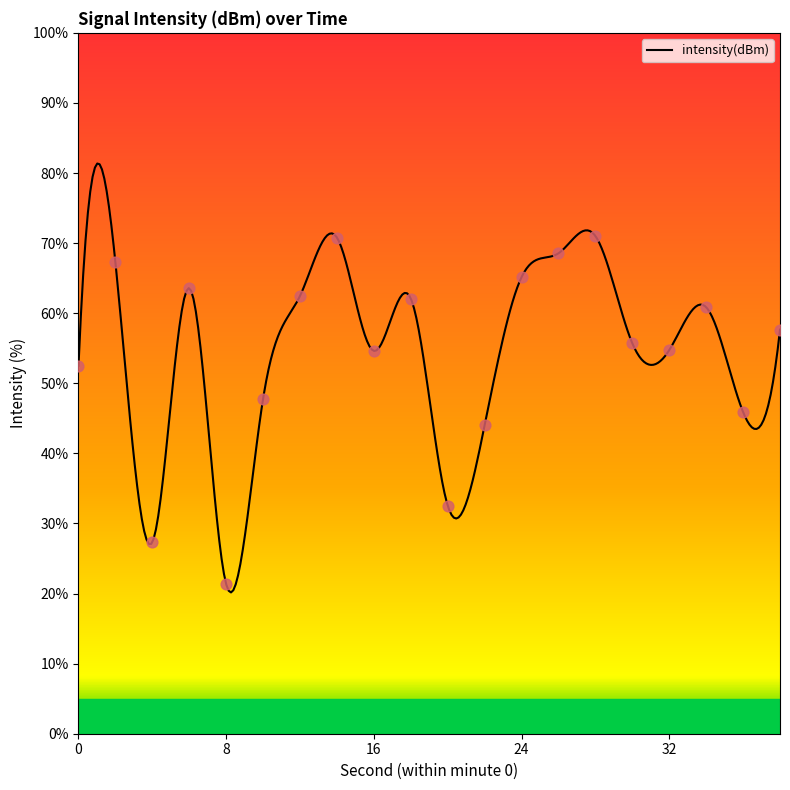

What is the ratio of the value at 34 to the value at 18?

1.0